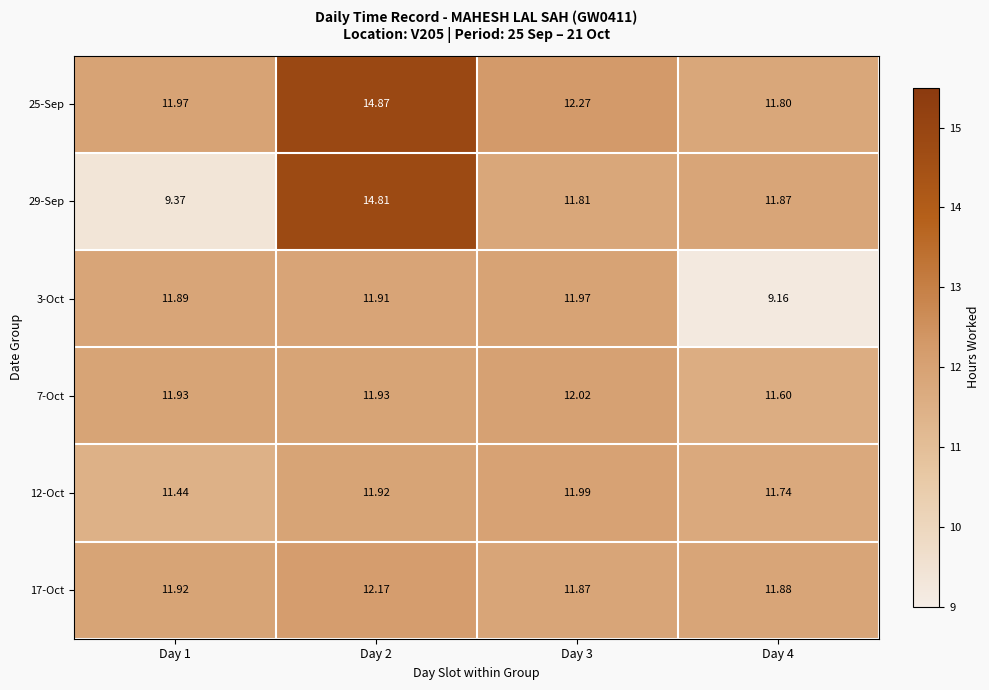

Is the value of 12-Oct at Day 2 greater than the value of 7-Oct at Day 4?

Yes